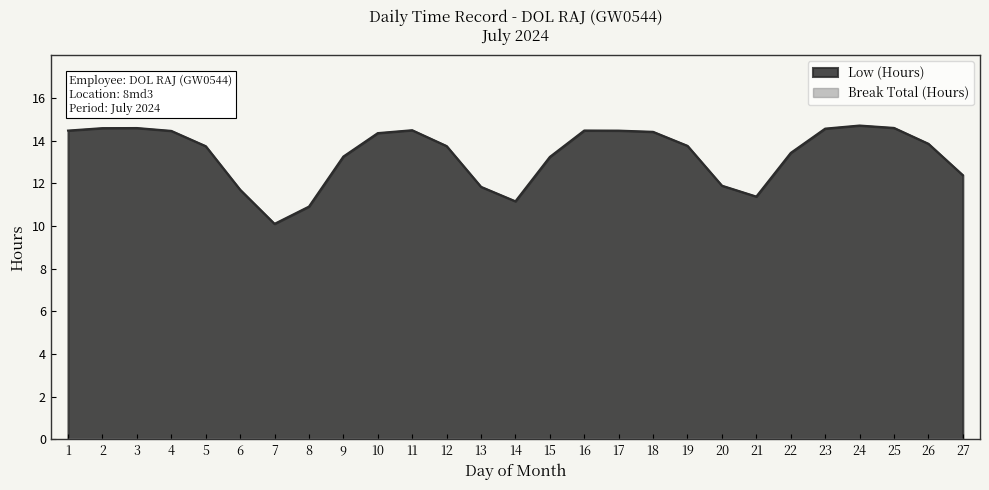

Rank the series by their maximum value, from highest to lowest.

Low (Hours), Break Total (Hours)